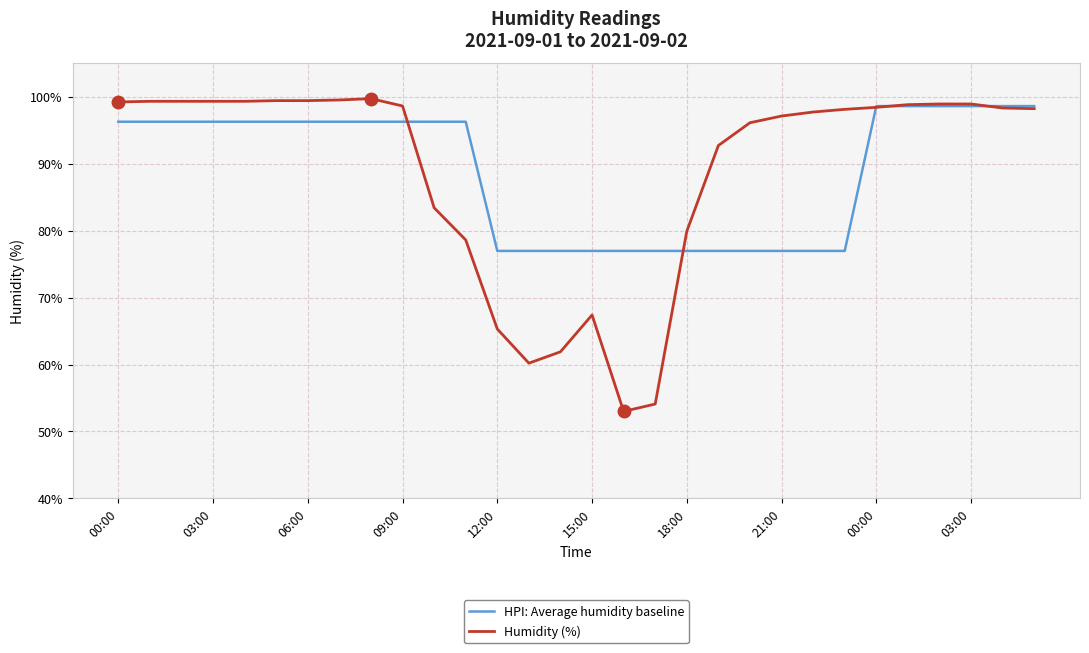

Which series has the widest spread of values?

Humidity (%)